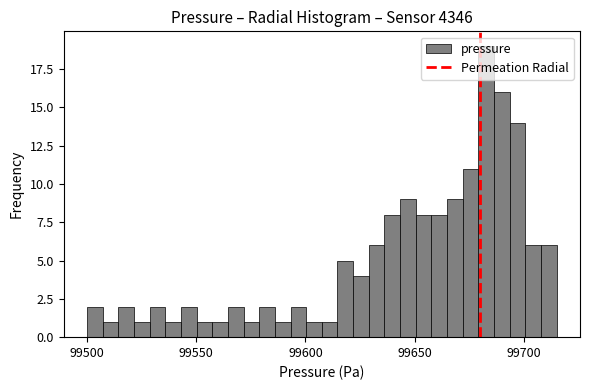

Read against the x-axis, roughly where is the centre of the tallest bar?

99685